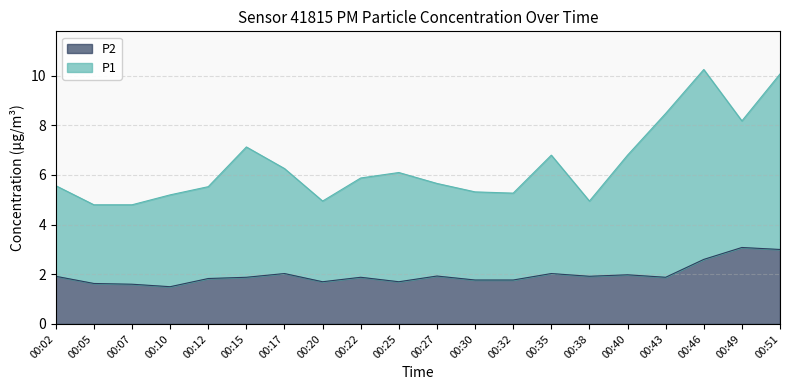

The value of P2 at 00:22 is 1.9. True or false?

True